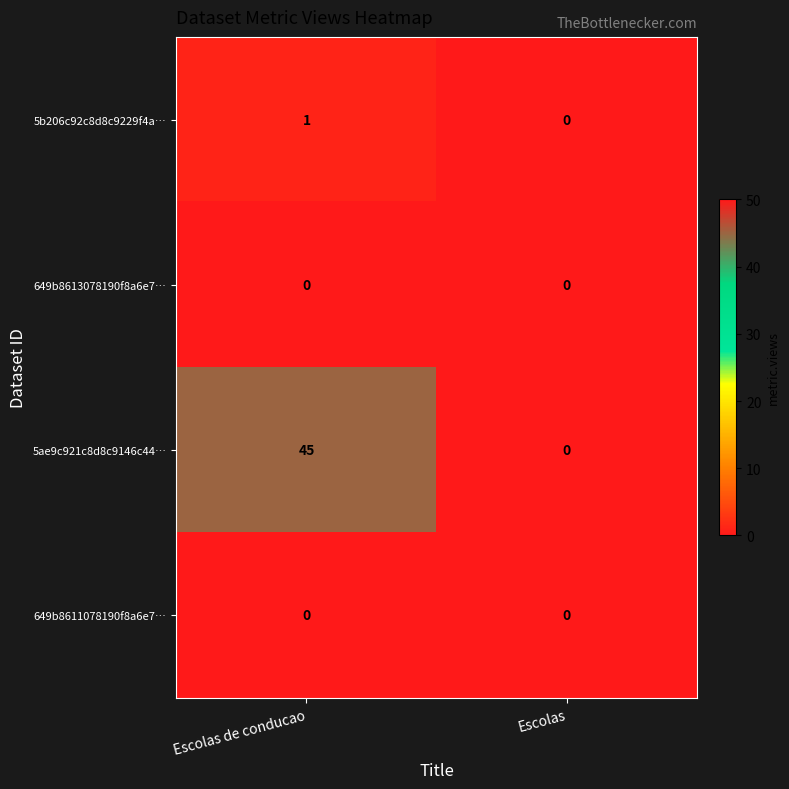

Which category has the highest value in the 5ae9c921c8d8c9146c44… series?

Escolas de conducao